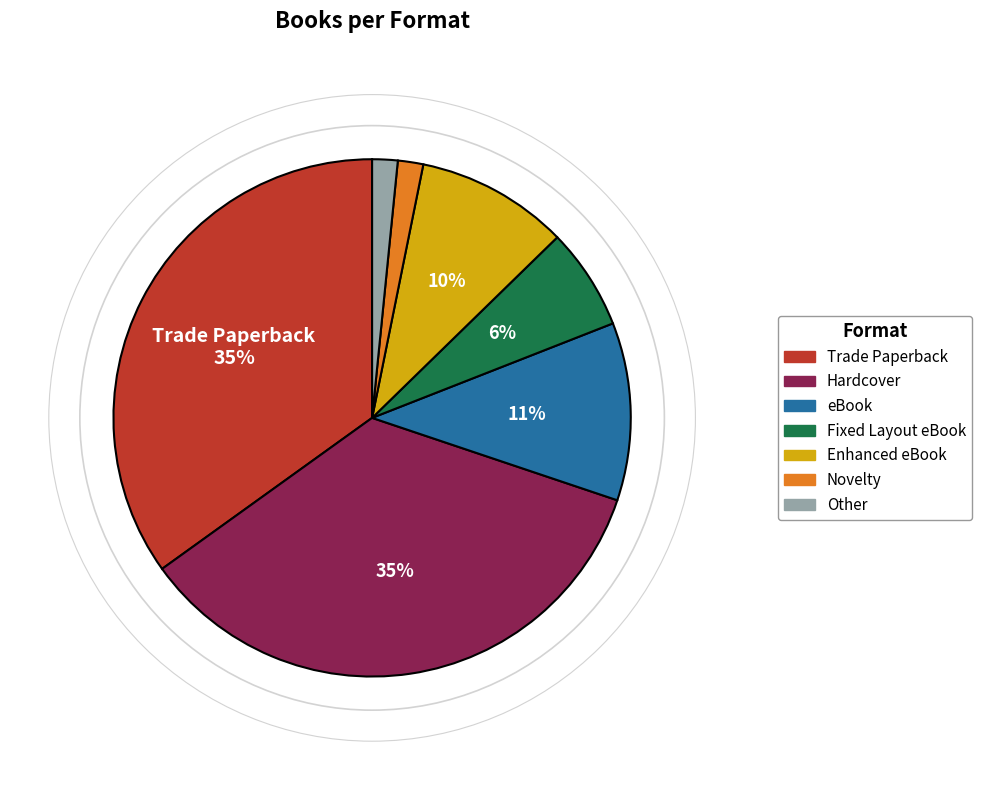

To the nearest percent, what is the combined percentage of Enhanced eBook and Fixed Layout eBook?

16%